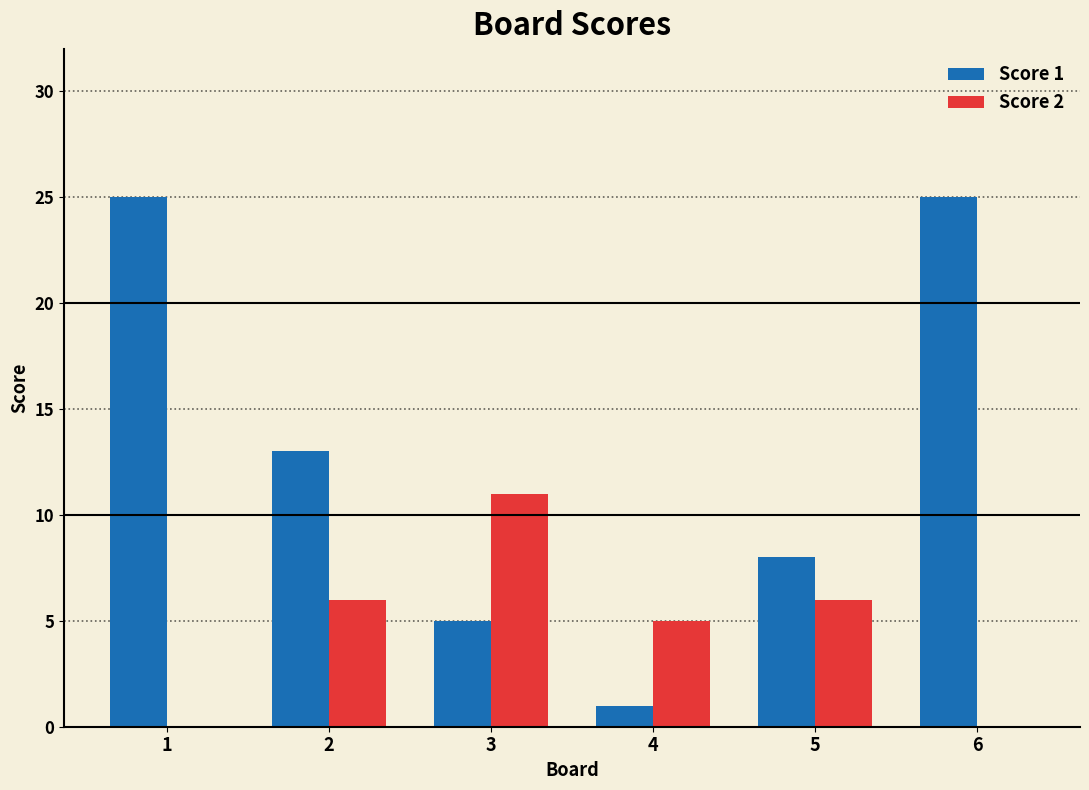

What is the highest value of the Score 2 series?

11